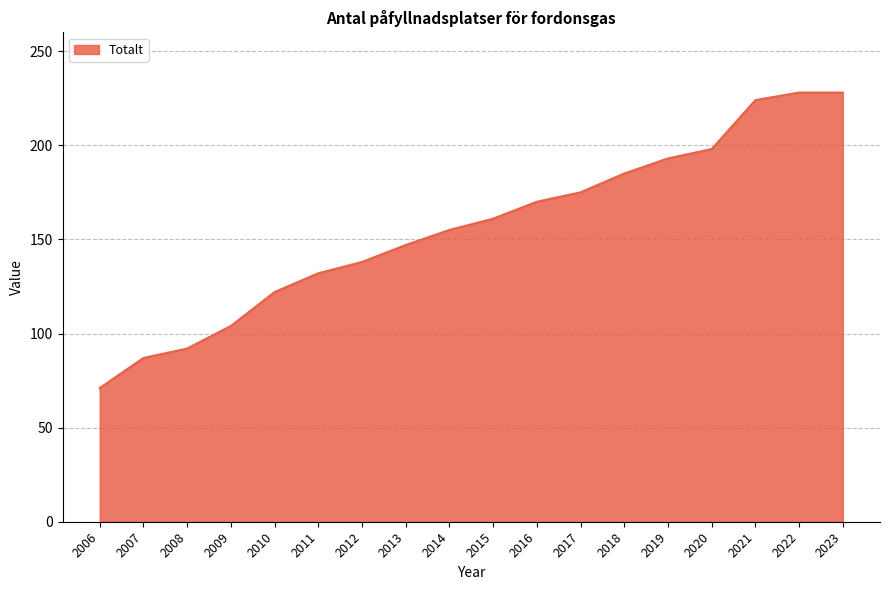

Read the value at 2010, to the nearest 10.

120